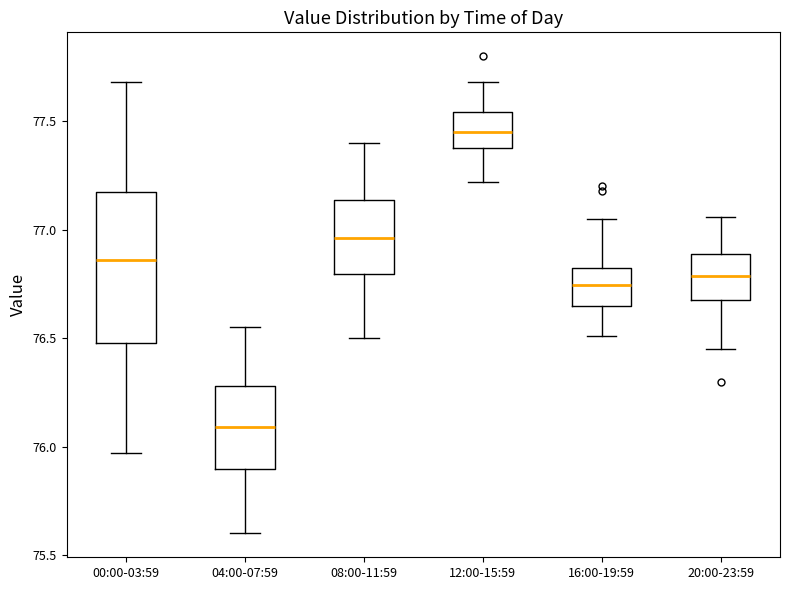

Which box has the highest median line?

12:00-15:59